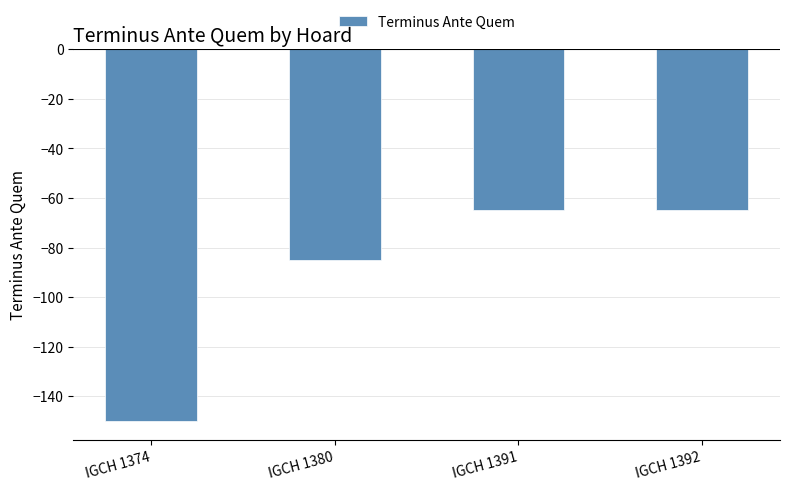

What is the value of the 2nd bar from the left?

-85